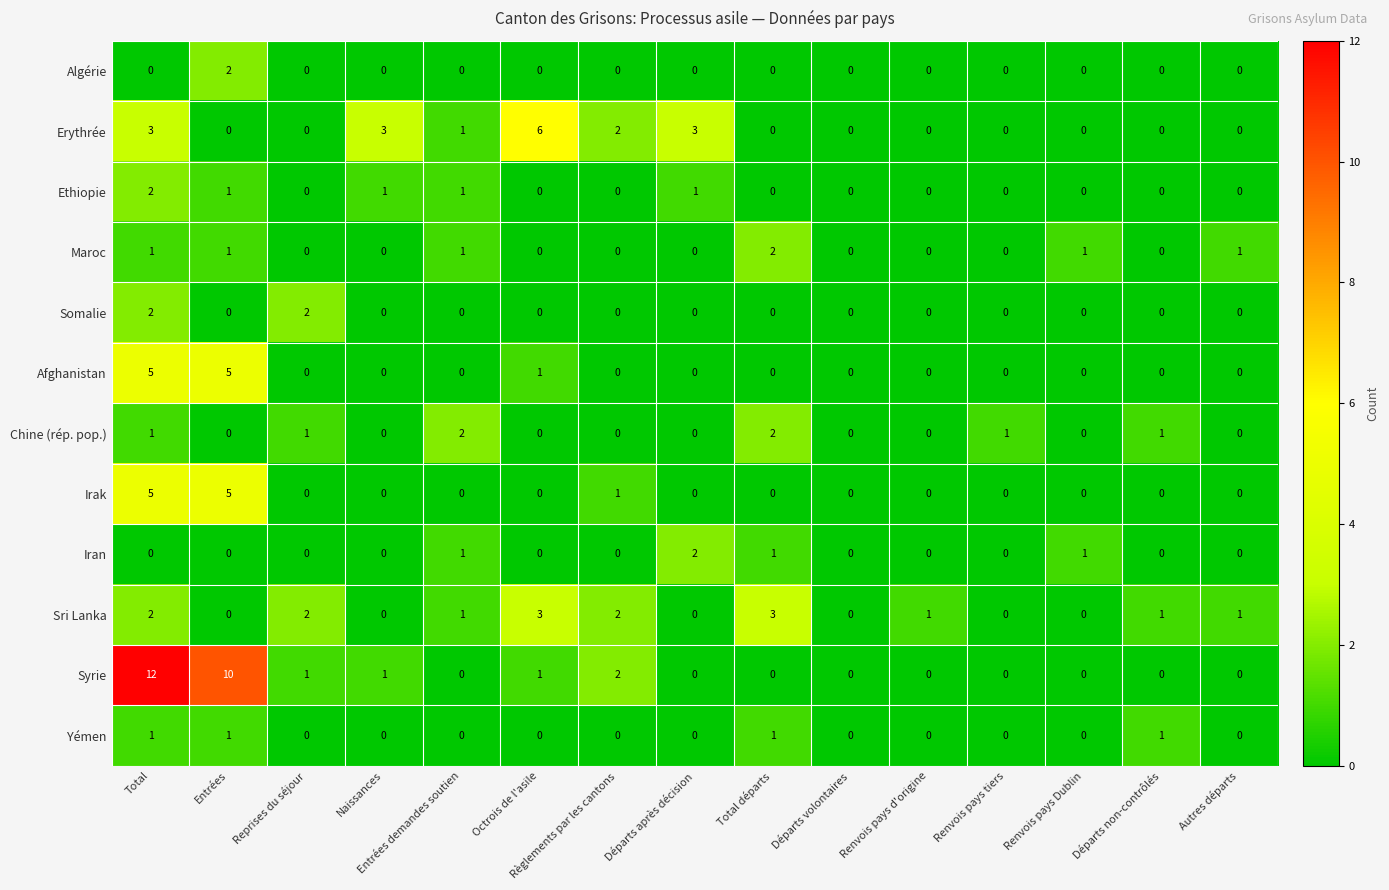

What is the maximum value for Sri Lanka?

3